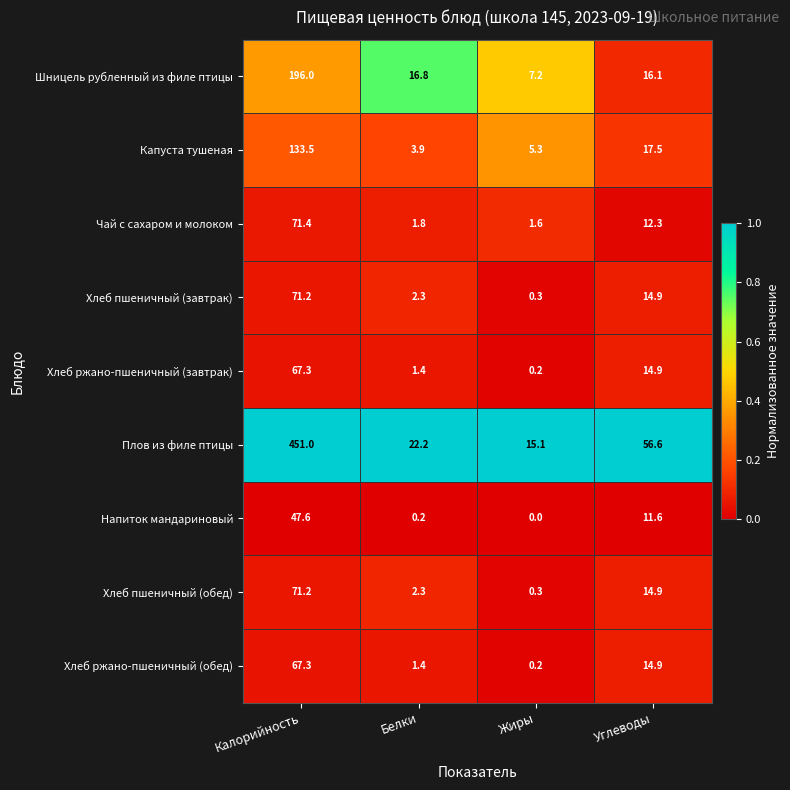

List the labels in order of Плов из филе птицы value, smallest first.

Жиры, Белки, Углеводы, Калорийность